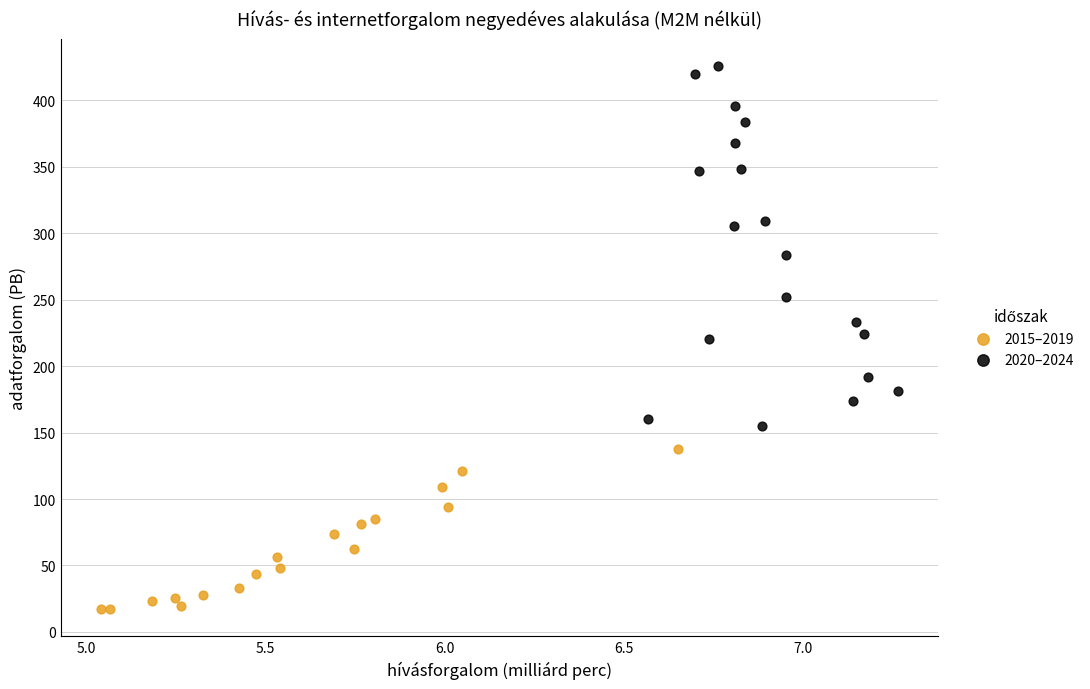

Which series contains the lowest Y value?

2015–2019